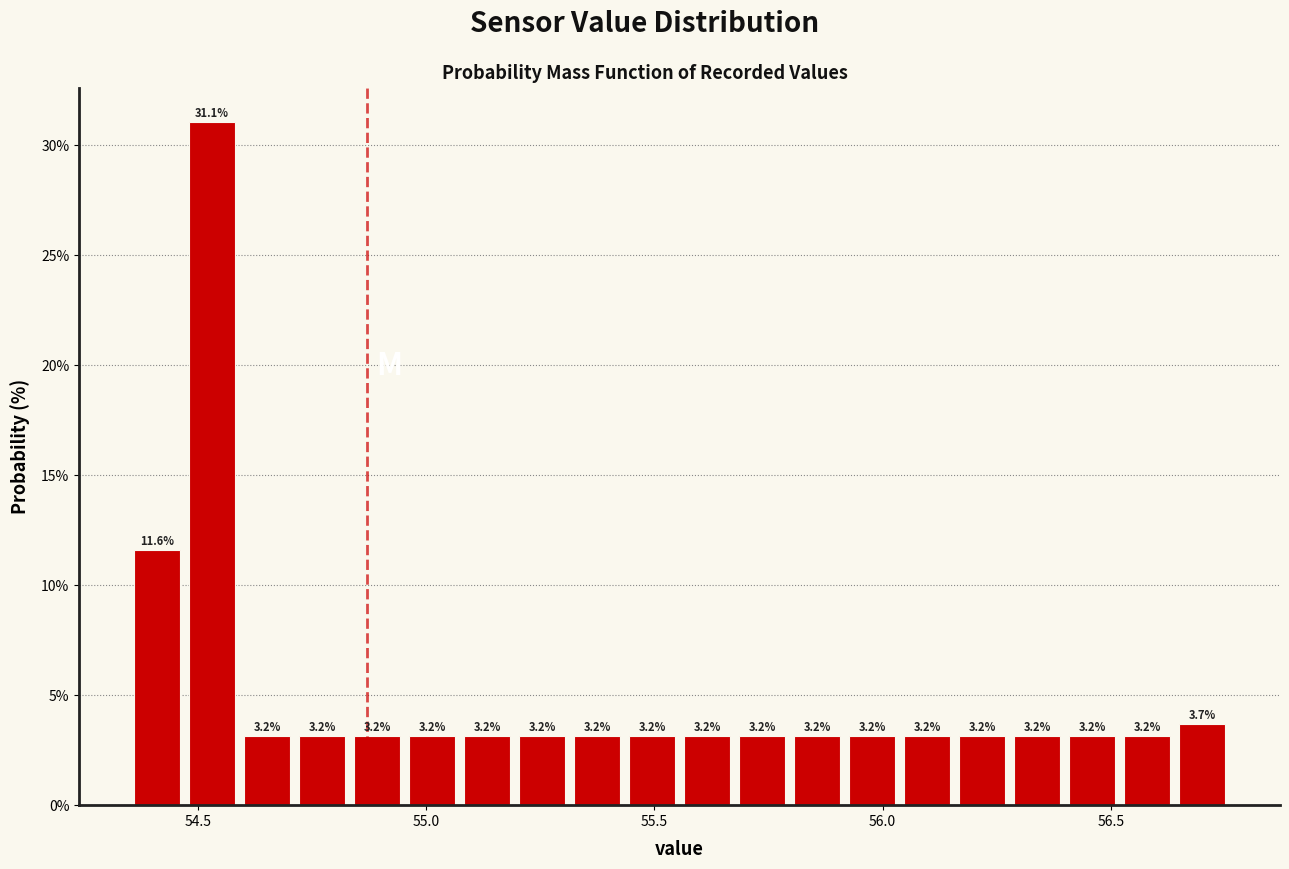

Around what value on the x-axis is the tallest bar? Give the approximate position of its centre, as read against the axis.

54.55